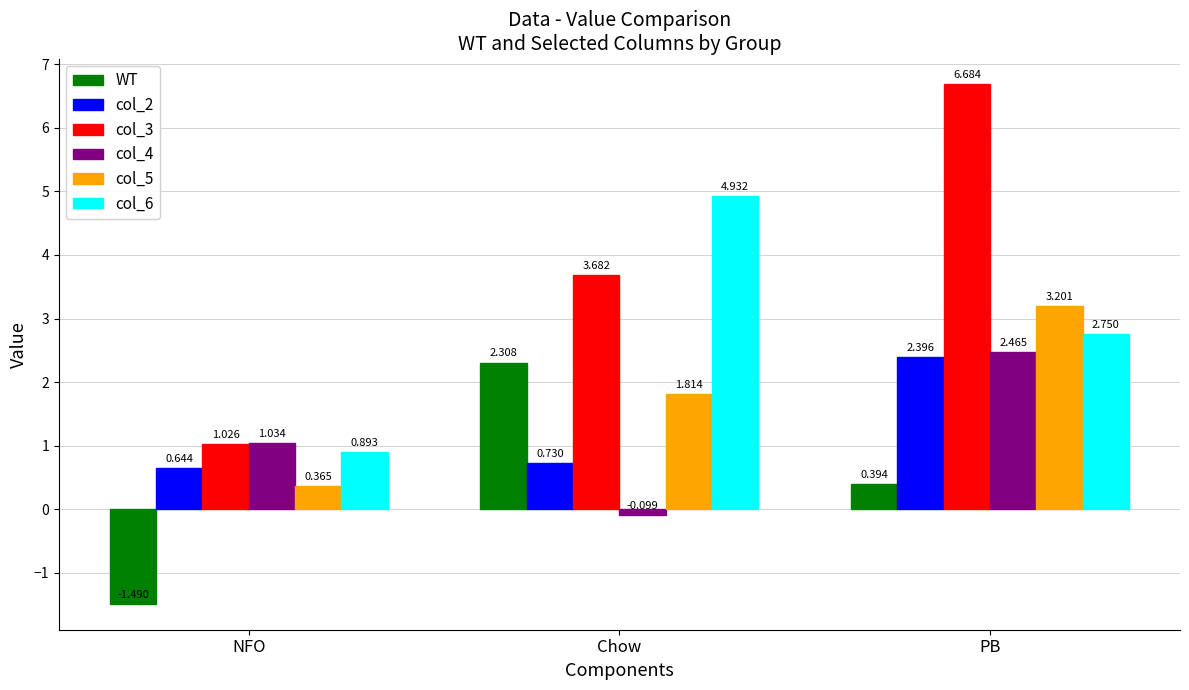

True or false: col_5 has a value of 5.0 at PB.

False